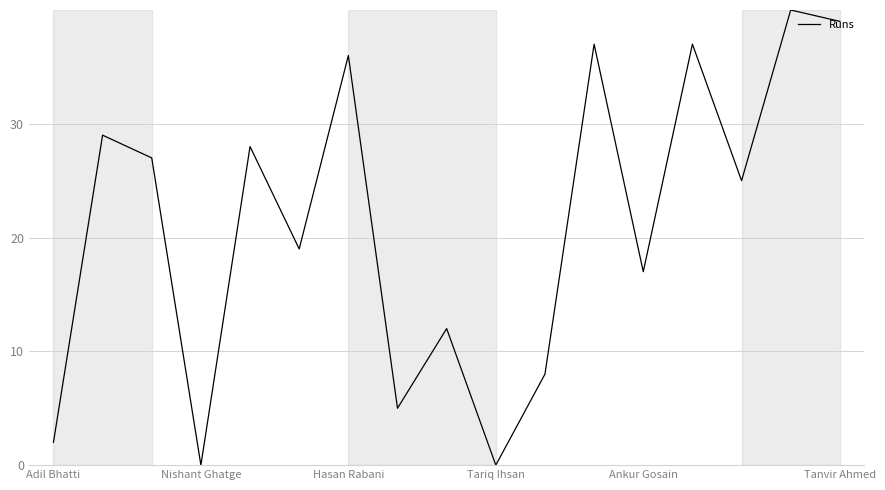

What is the difference between the maximum and minimum values?

40